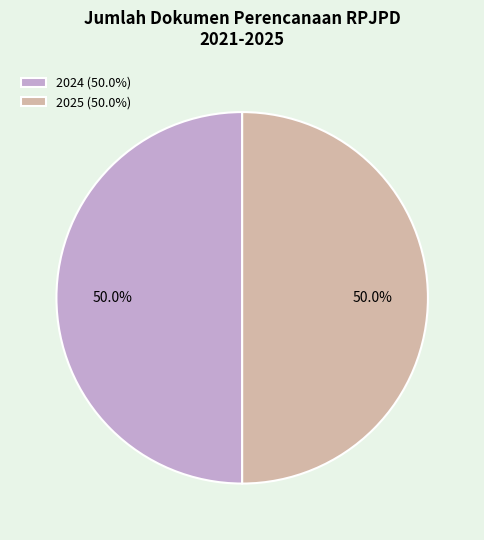

What percentage do 2025 (50.0%) and 2024 (50.0%) together represent?

100.0%